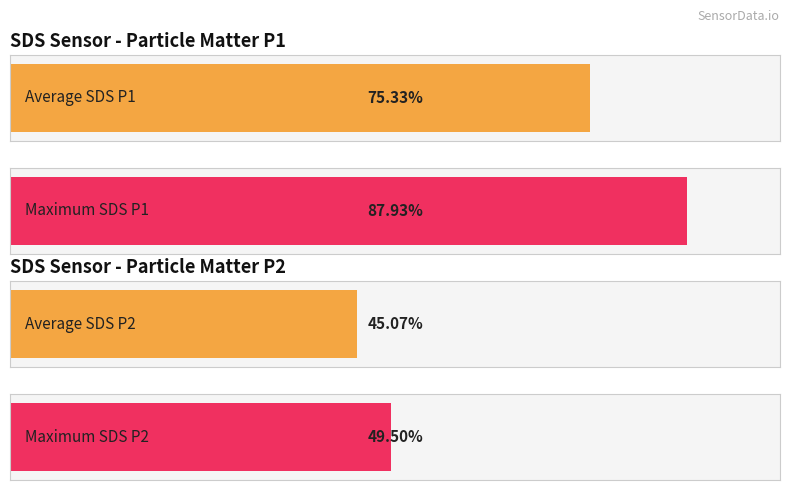

Which series has the largest range (max minus min)?

SDS_P1